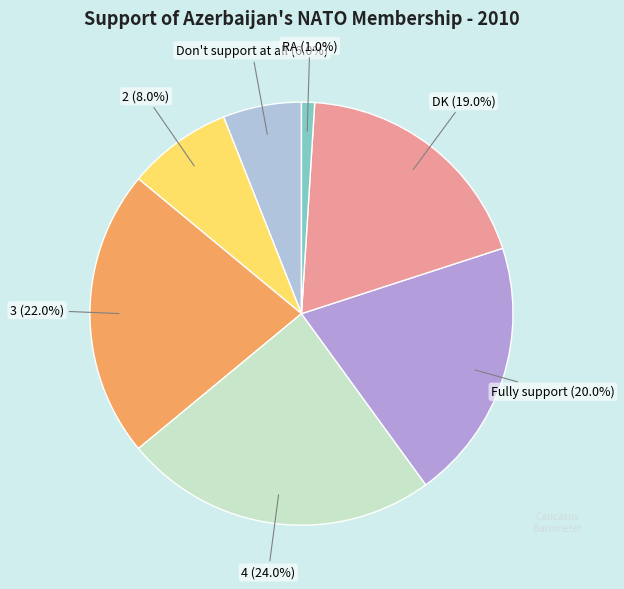

What percentage is NOT represented by 4?

76.0%